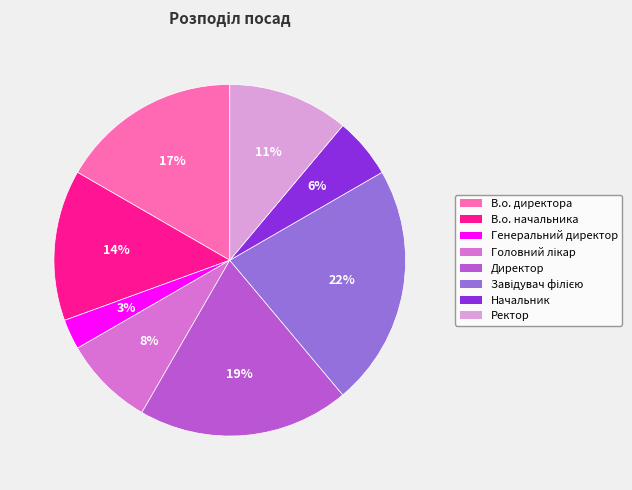

What percentage is the Начальник slice, to the nearest percent?

6%